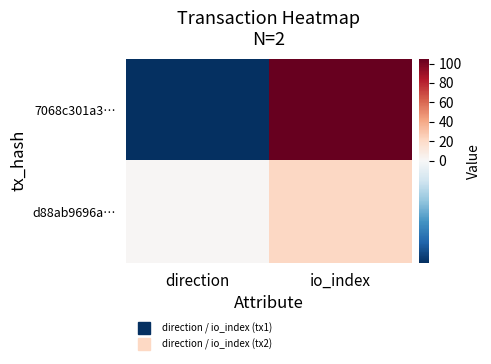

Which has a higher value, io_index or direction?

io_index